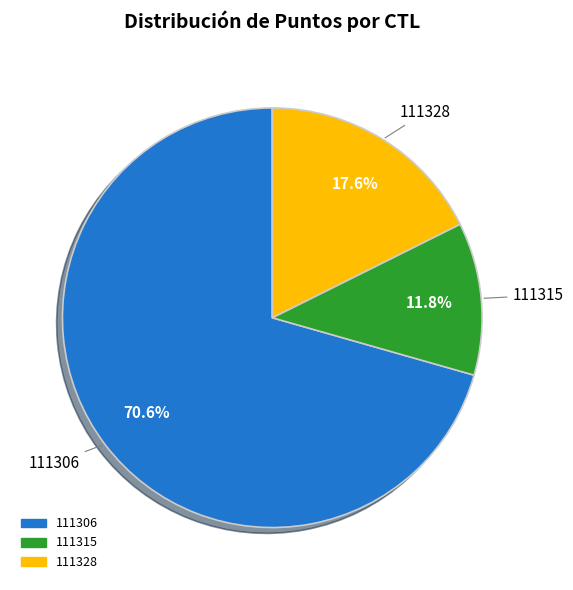

True or false: 111315 accounts for 2% of the total.

False